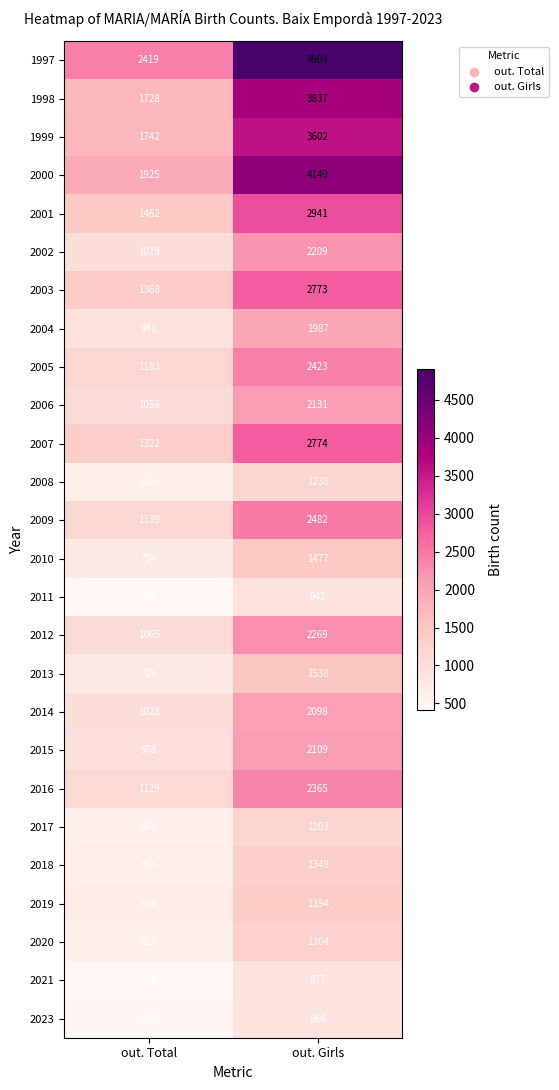

At which label is 2004 closest to 1464?

out. Total